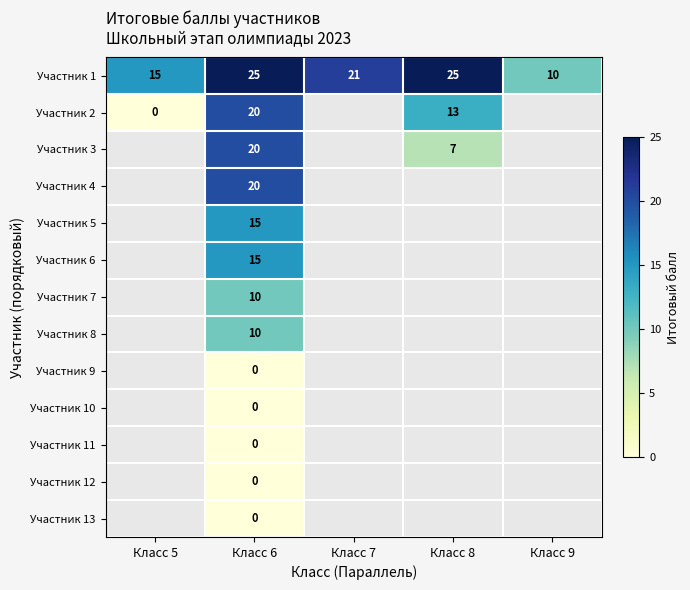

At which label does Участник 1 reach its minimum?

Класс 9